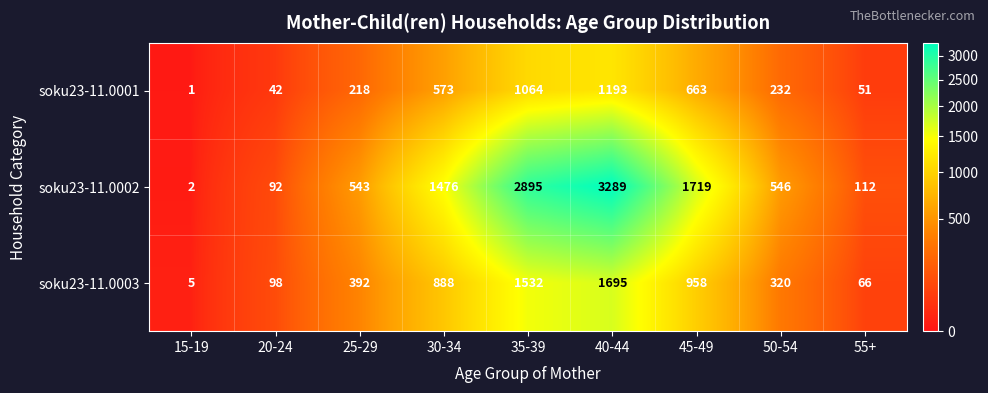

Reading left to right, list all the values displayed in this chart.

soku23-11.0001: 1	42	218	573	1064	1193	663	232	51
soku23-11.0002: 2	92	543	1476	2895	3289	1719	546	112
soku23-11.0003: 5	98	392	888	1532	1695	958	320	66